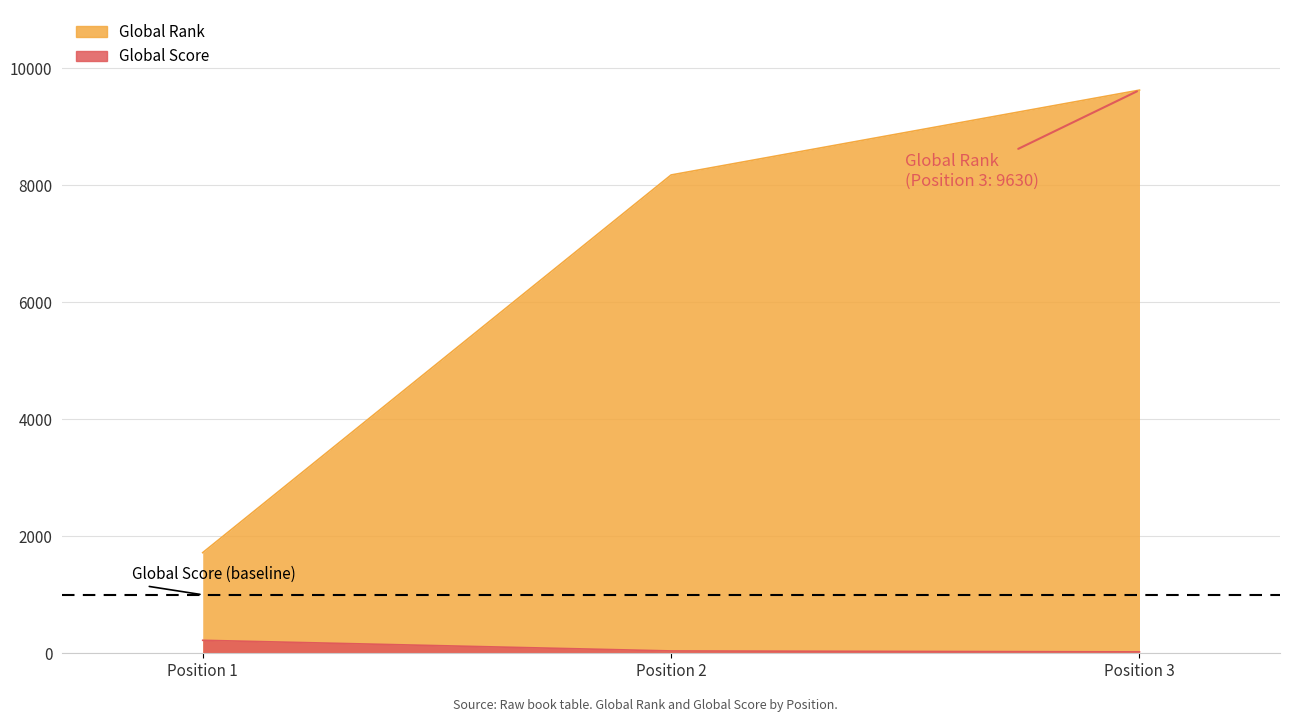

Does the chart have visible grid lines?

Yes